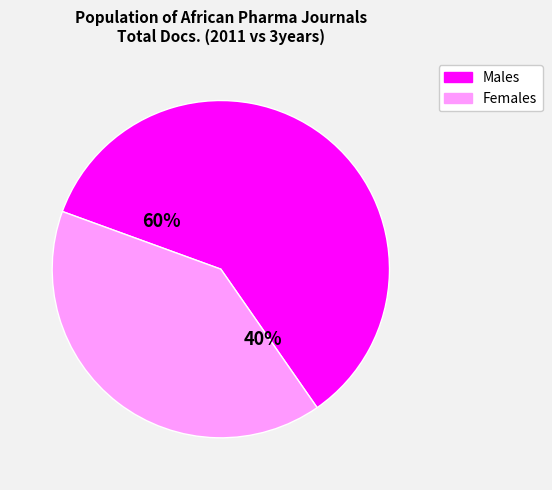

Which category has the smallest portion of the pie?

Females